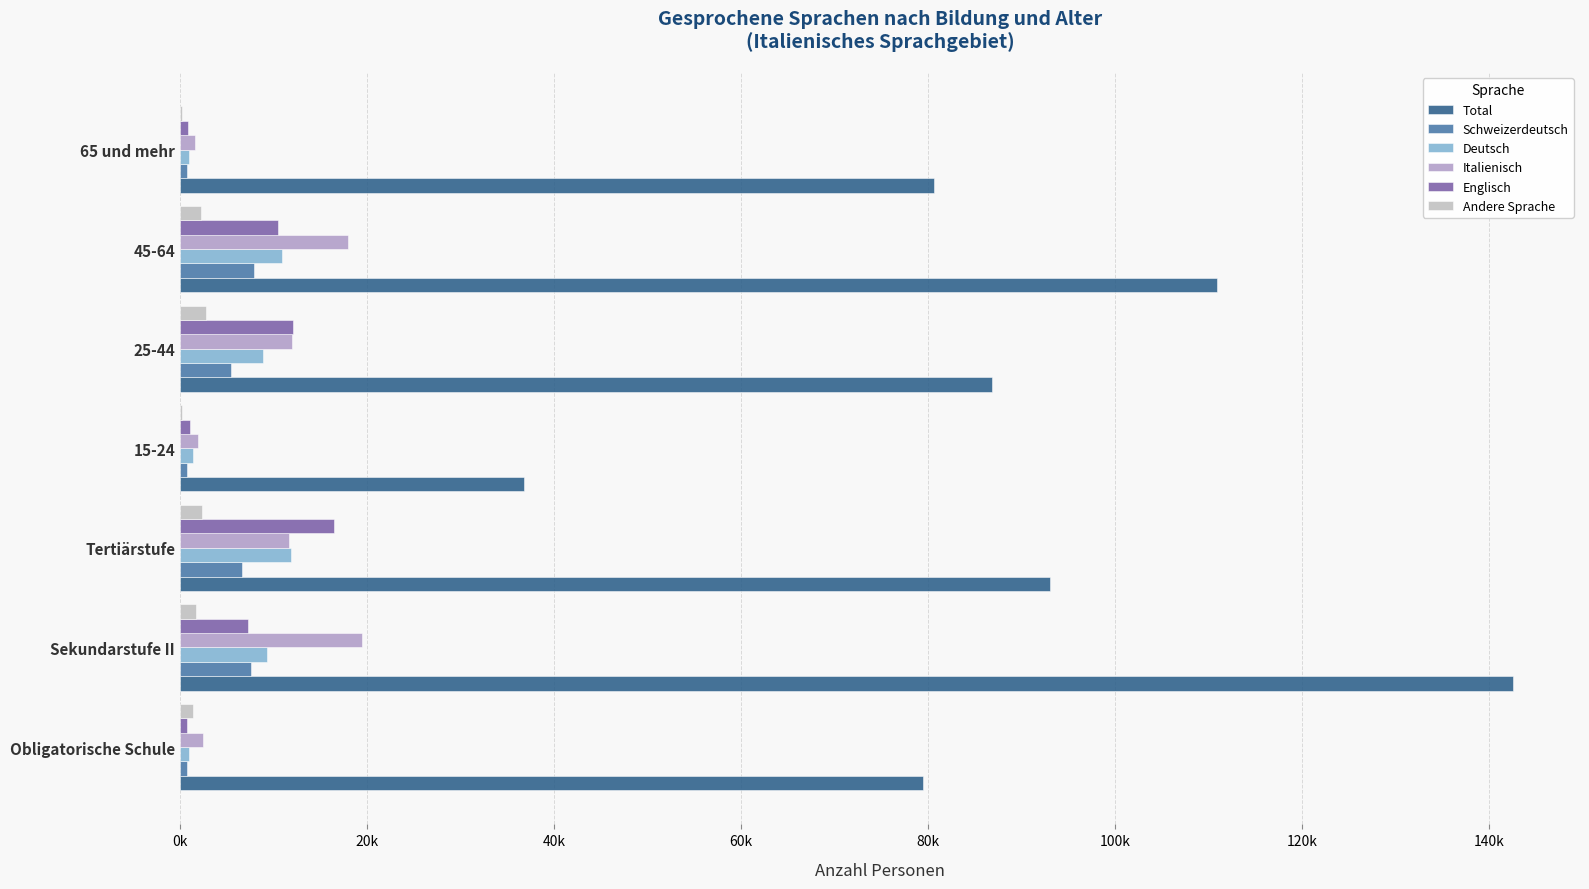

At which category is the sum across all series the highest?

Sekundarstufe II